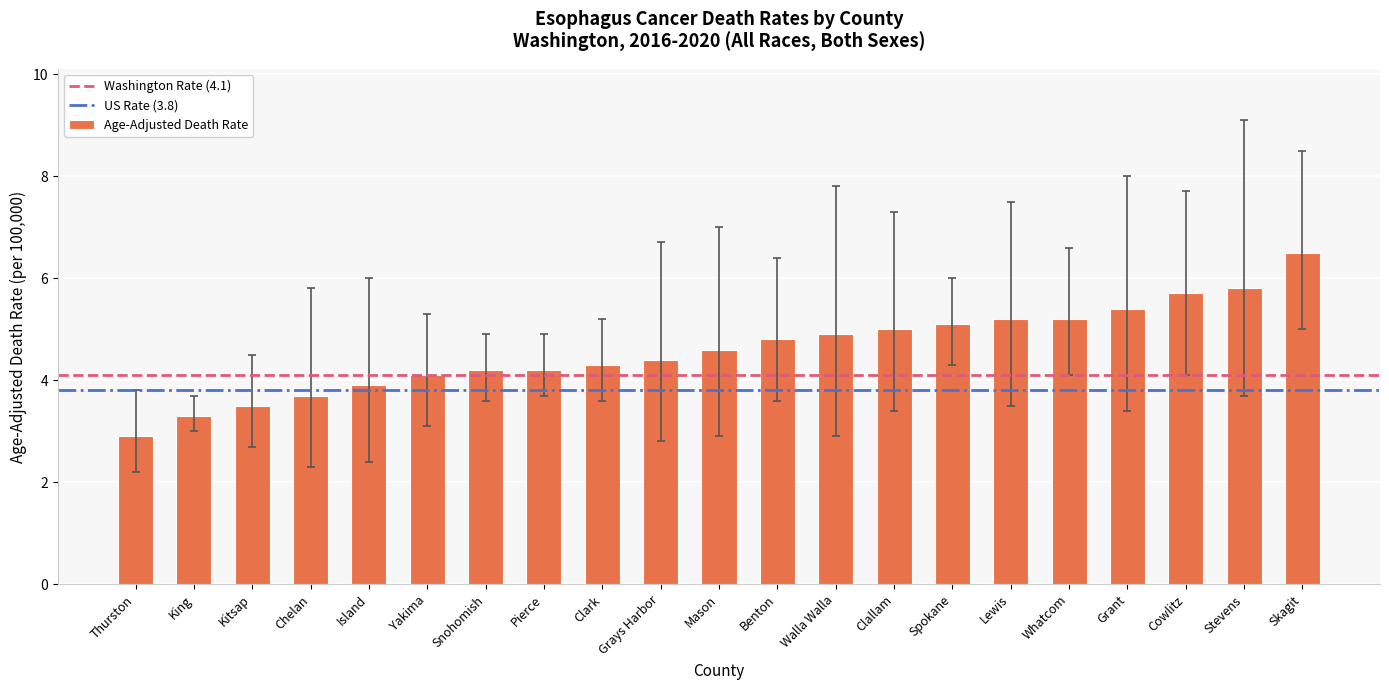

What is the average value?

4.6